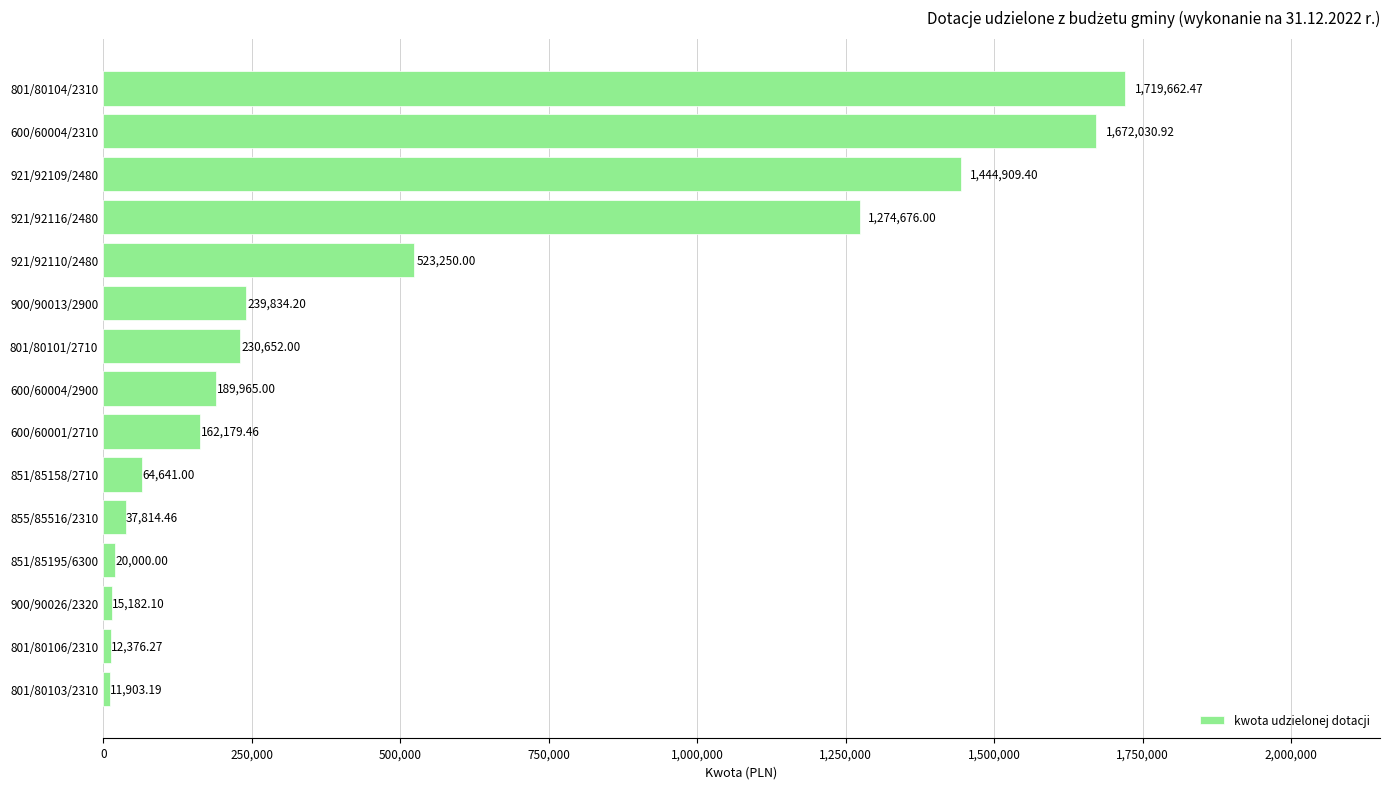

List the labels in order of value, largest first.

801/80104/2310, 600/60004/2310, 921/92109/2480, 921/92116/2480, 921/92110/2480, 900/90013/2900, 801/80101/2710, 600/60004/2900, 600/60001/2710, 851/85158/2710, 855/85516/2310, 851/85195/6300, 900/90026/2320, 801/80106/2310, 801/80103/2310